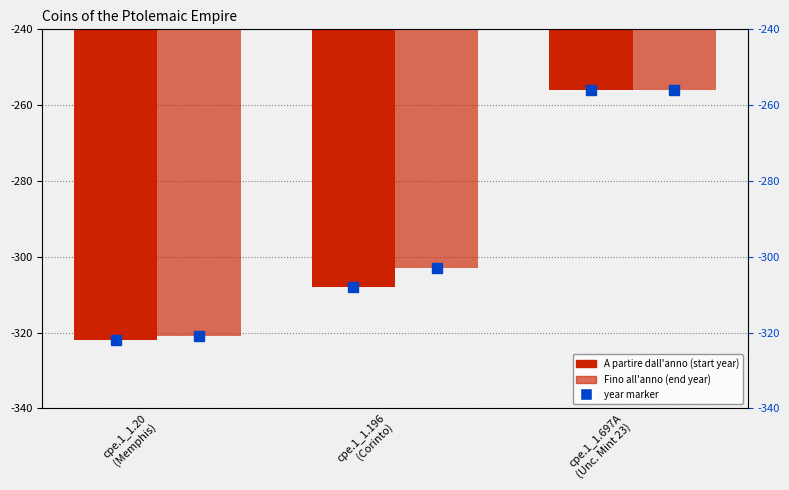

Is it true that A partire dall'anno equals -308 at cpe.1_1.196
(Corinto)?

True